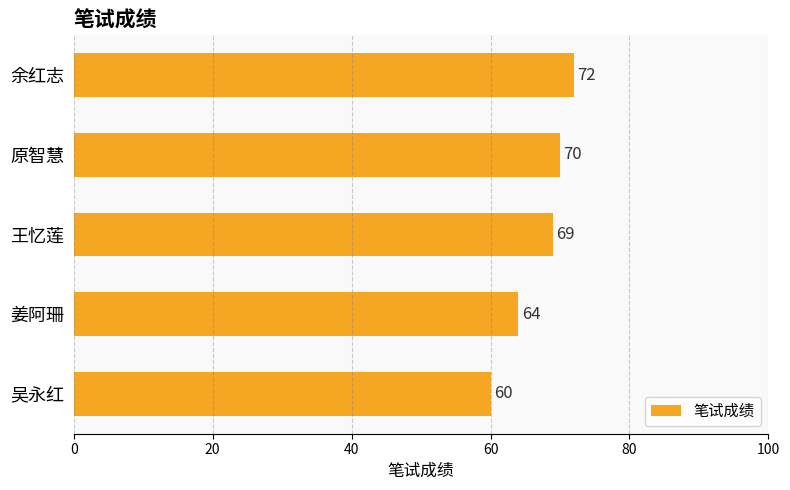

Reading top to bottom, what are all the values shown in this chart?

余红志=72	原智慧=70	王忆莲=69	姜阿珊=64	吴永红=60